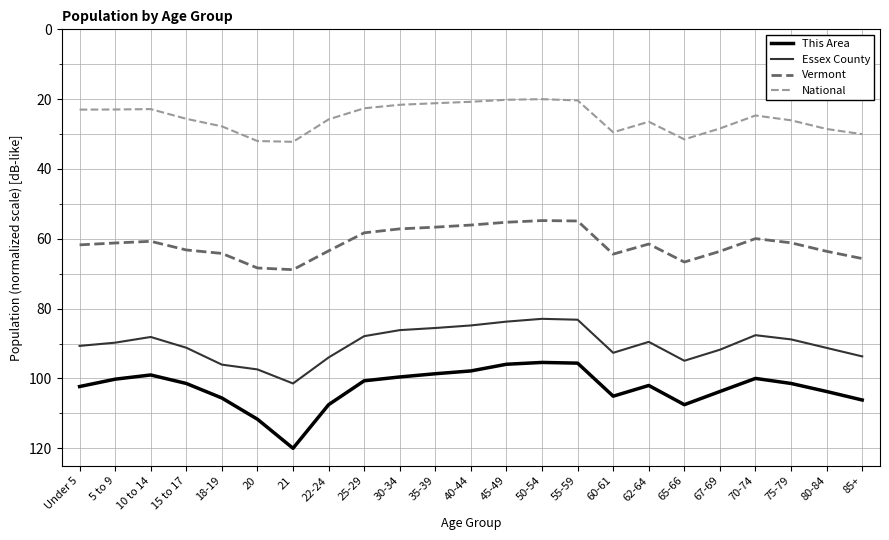

Where is the first local minimum for Essex County?

10 to 14